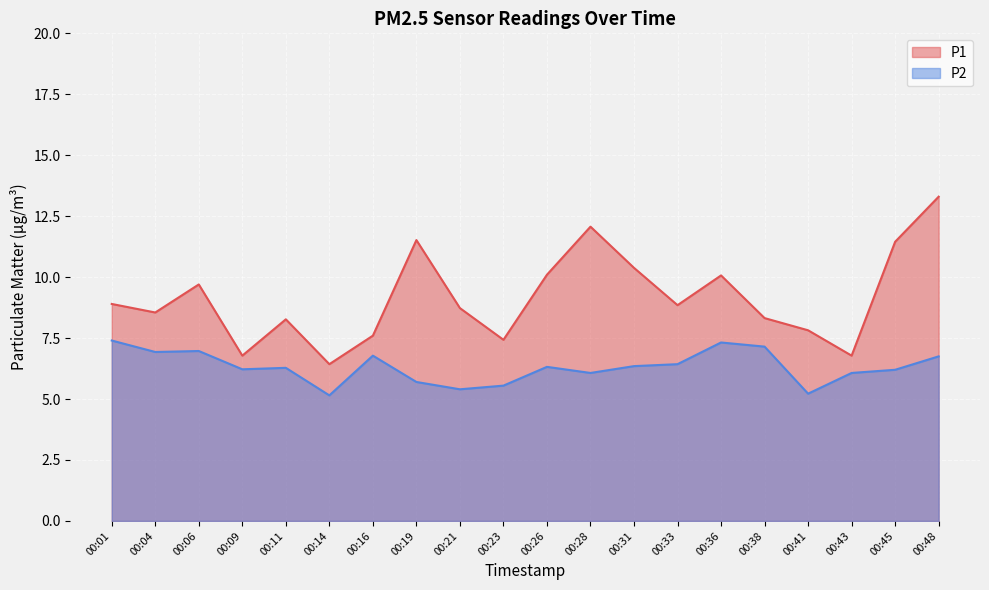

What is the greatest value displayed?

13.3